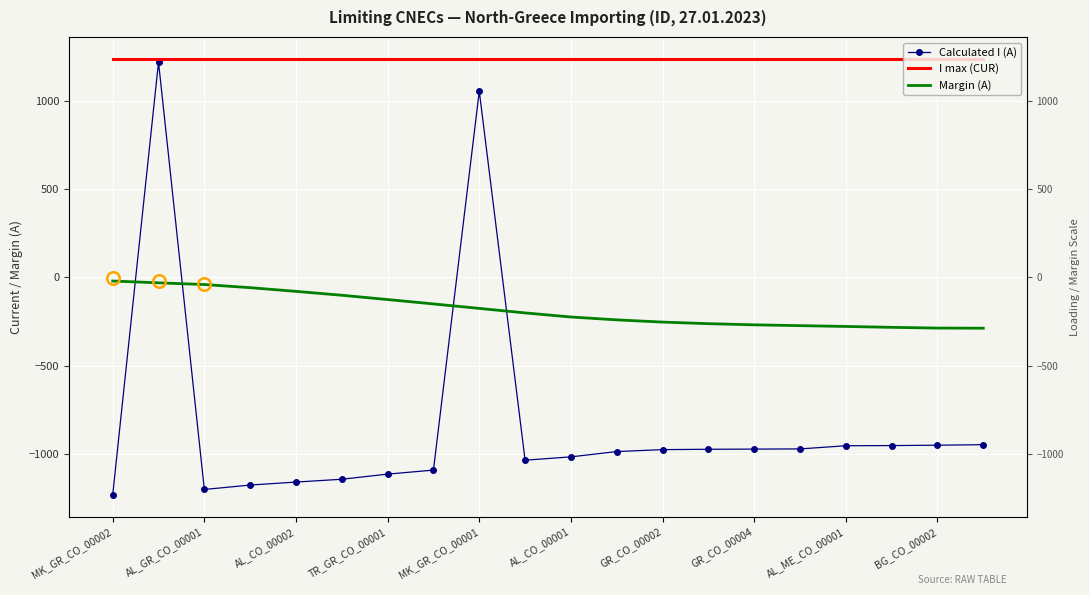

Is this an area chart (filled region under the line)?

No